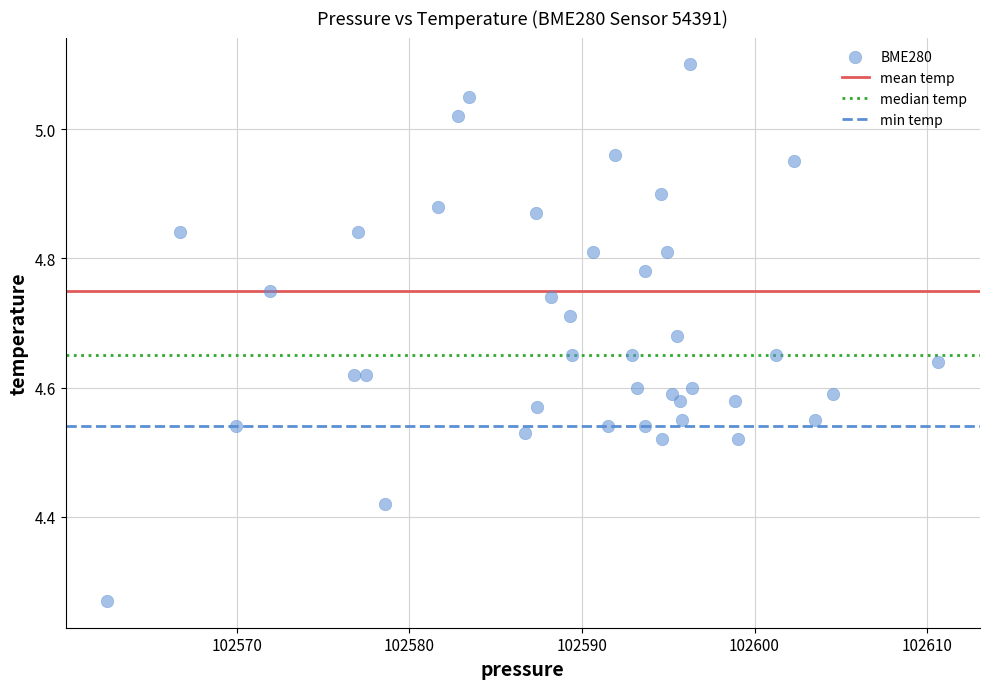

What is the range of X values (max minus min)?

48.2